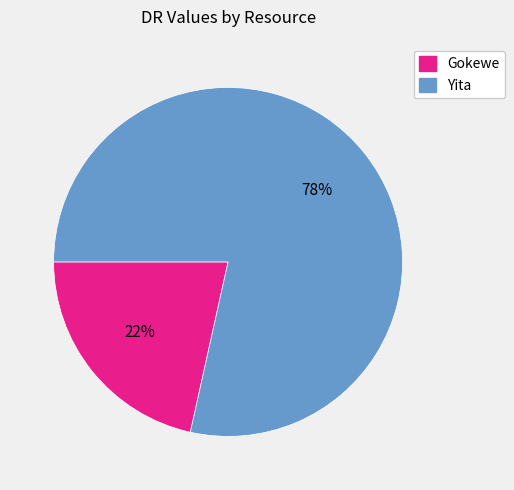

To the nearest percent, what is the average slice percentage?

50%